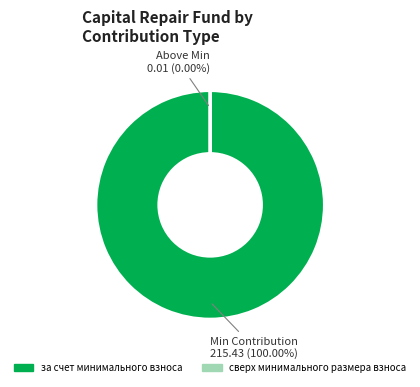

To the nearest percent, what is the average slice percentage?

50%